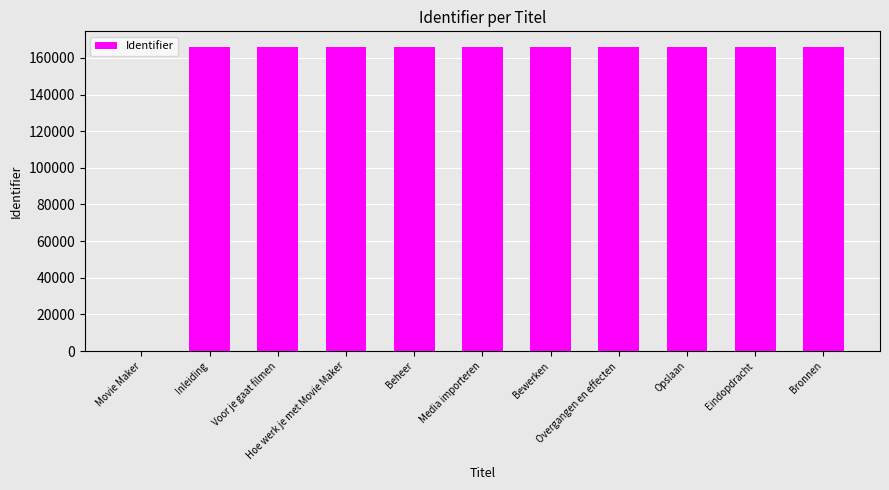

Where is the data nearest to the value 83103?

Inleiding